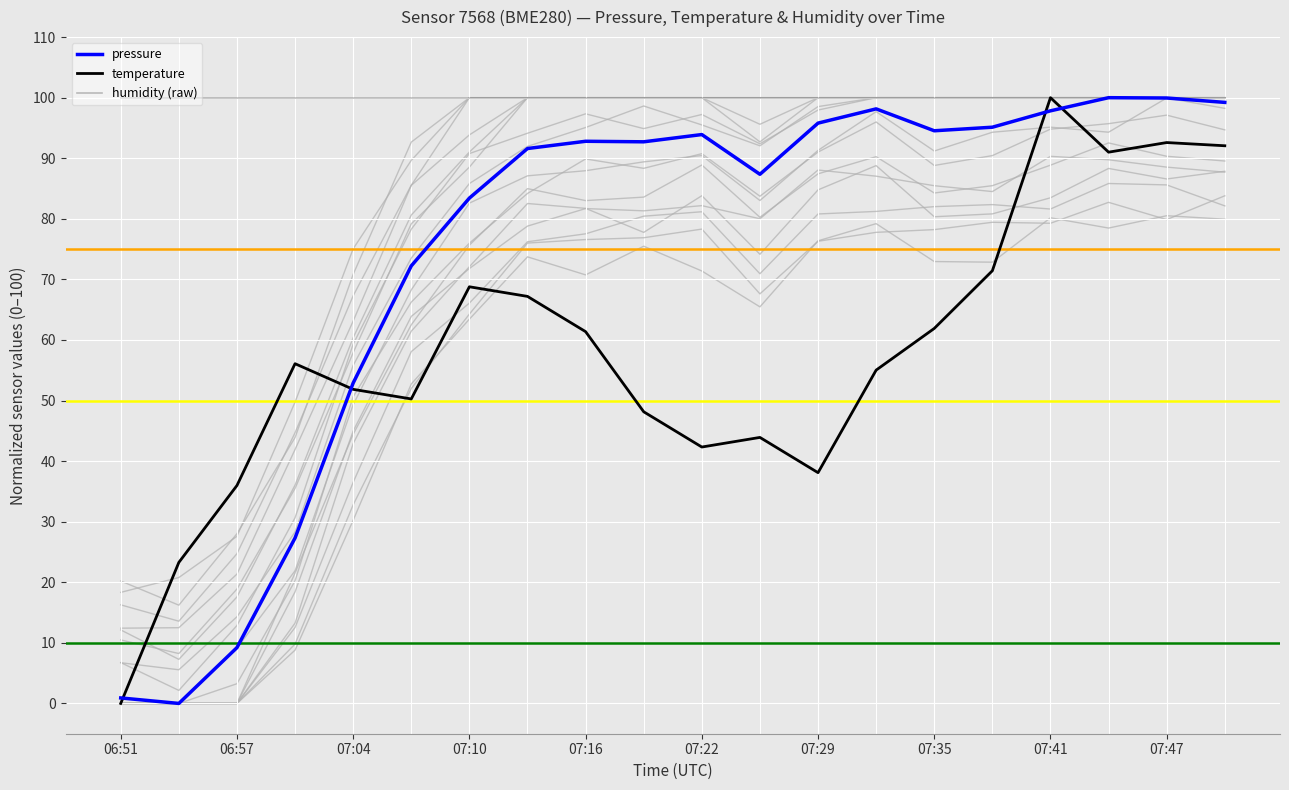

What is the highest value of the temperature series?

100.0